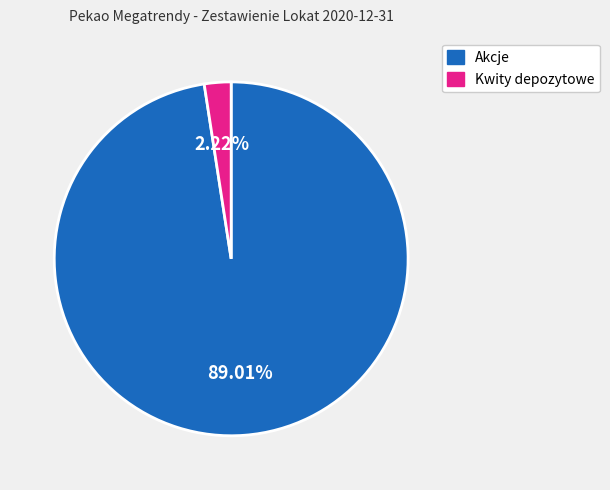

Does Kwity depozytowe account for over 50% of the chart?

No